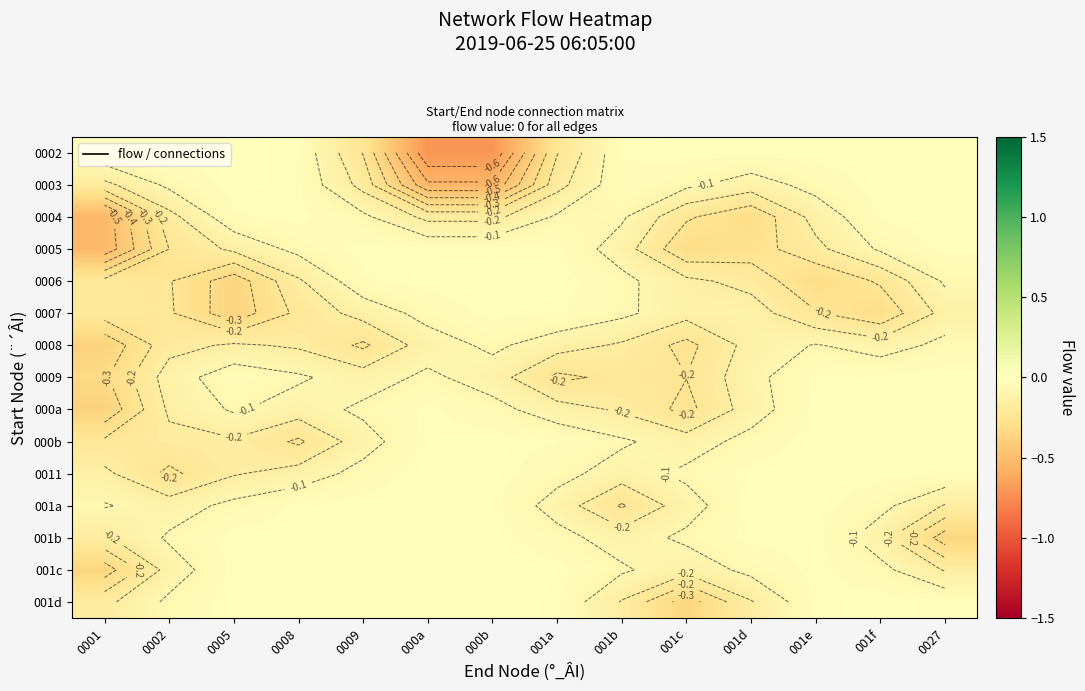

Rank the series by their maximum value, from highest to lowest.

001d, 001c, 0002, 000a, 001b, 0003, 000b, 001a, 0004, 0006, 0011, 0009, 0007, 0005, 0008